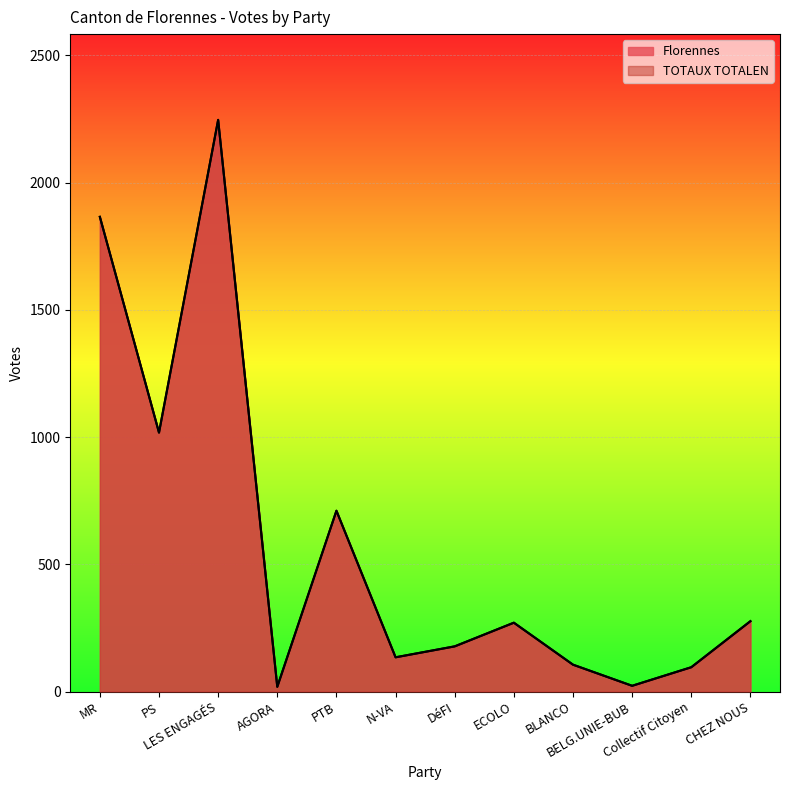

Which series changed the most between LES ENGAGÉS and AGORA?

Florennes